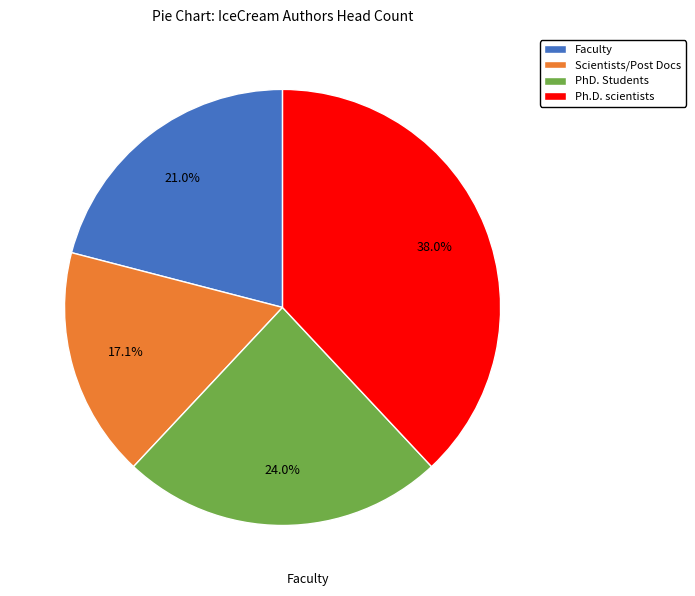

To the nearest percent, what is the average slice percentage?

25%